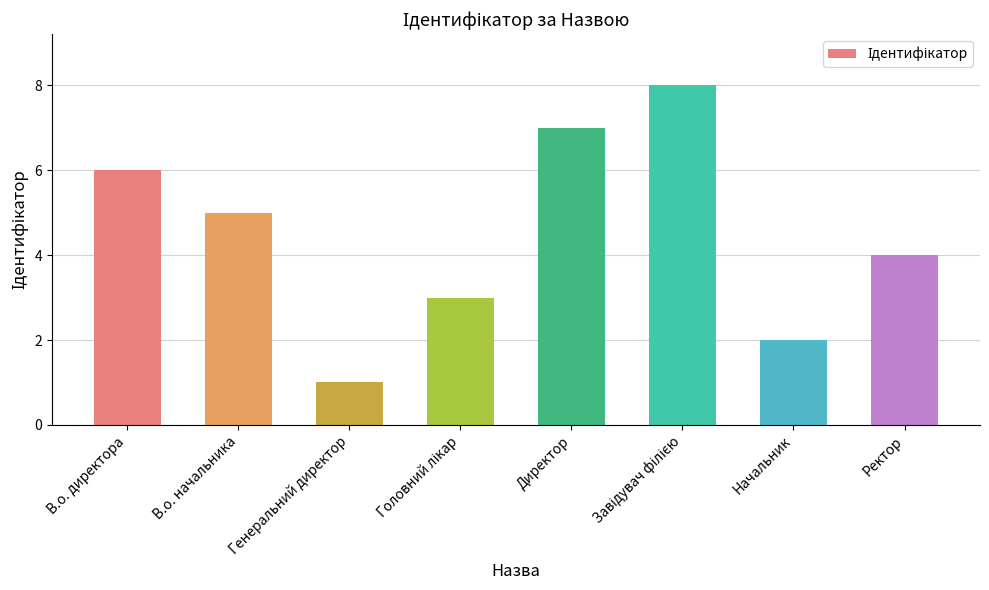

Reading right to left, list all the values displayed in this chart.

4	2	8	7	3	1	5	6